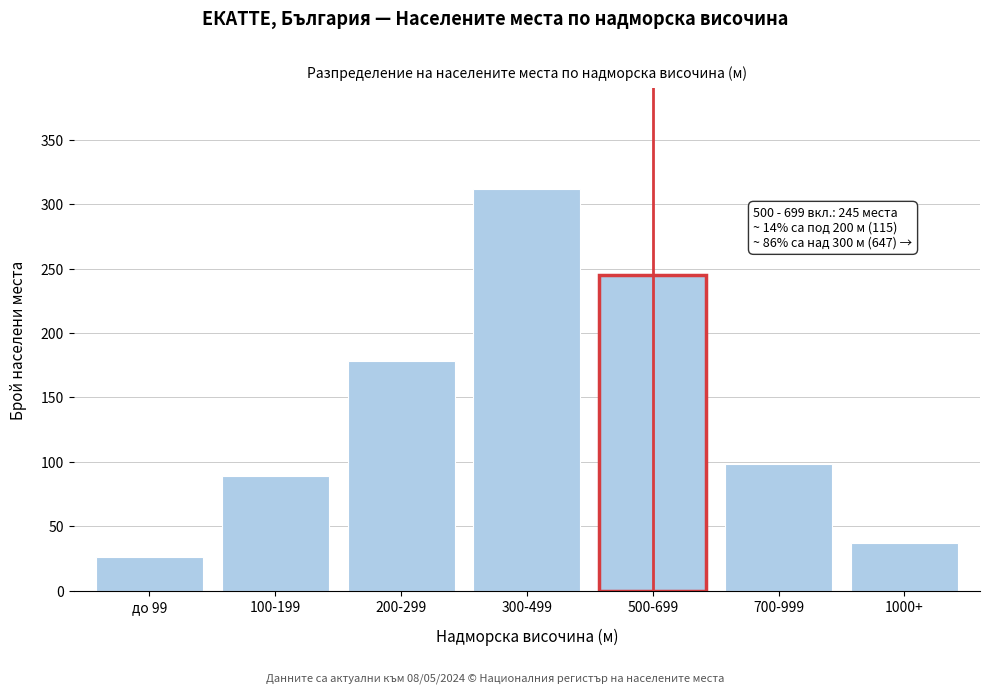

Reading right to left, extract all data points from this chart.

1000+=37	700-999=98	500-699=245	300-499=312	200-299=178	100-199=89	до 99=26